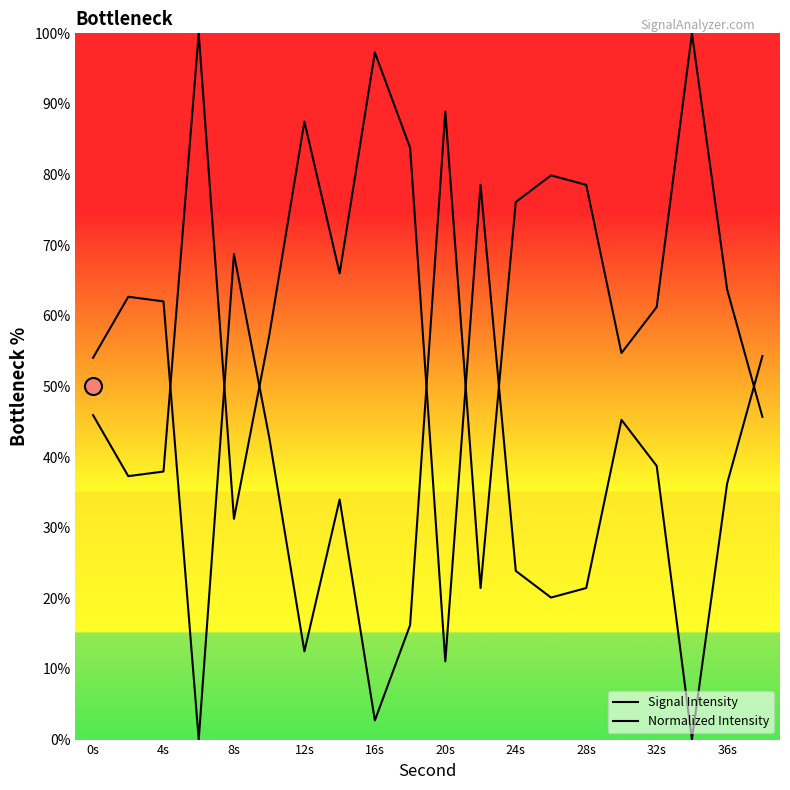

Which series has the largest Y range (max minus min)?

Signal Intensity